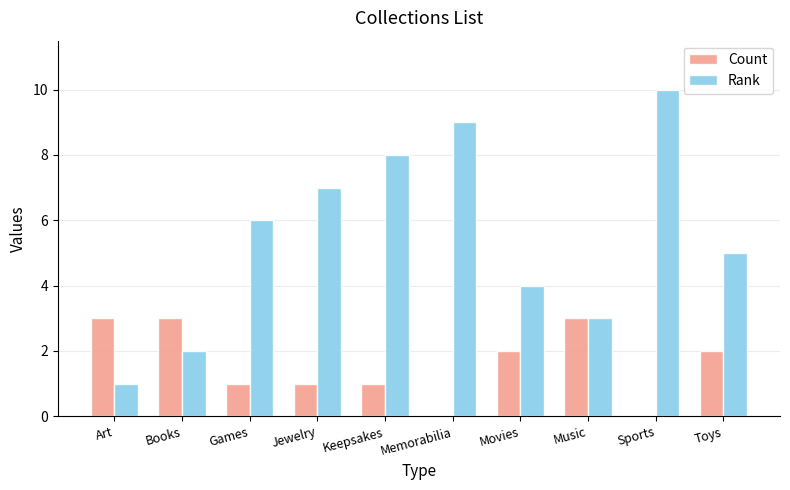

What is the maximum value for Rank?

10